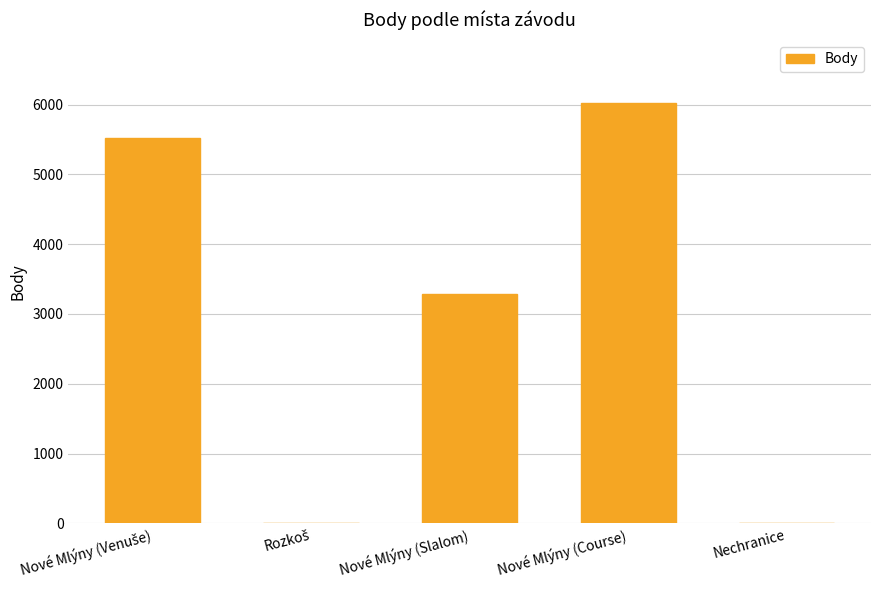

Where is the data nearest to the value 3012?

Nové Mlýny (Slalom)